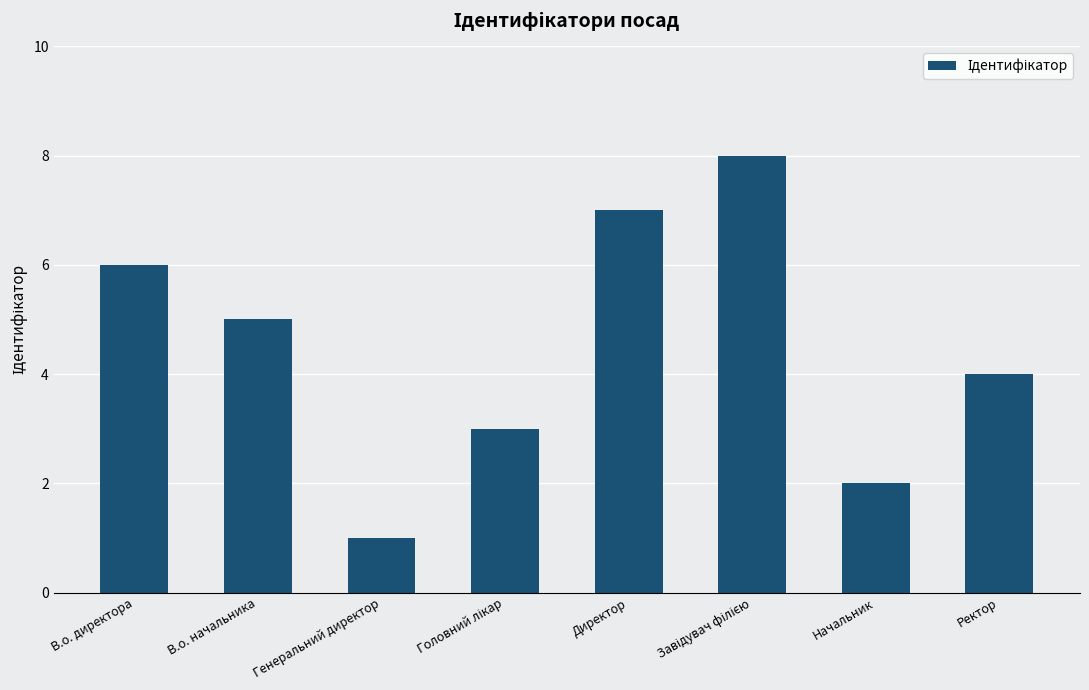

What is the value of the 3rd bar from the left?

1